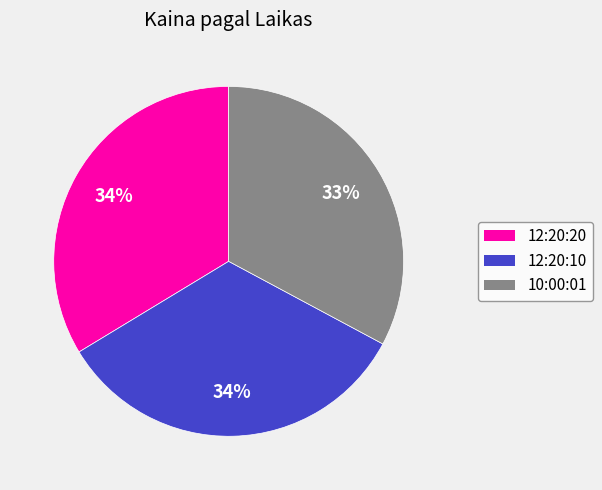

Is 10:00:01 the majority of the pie?

No